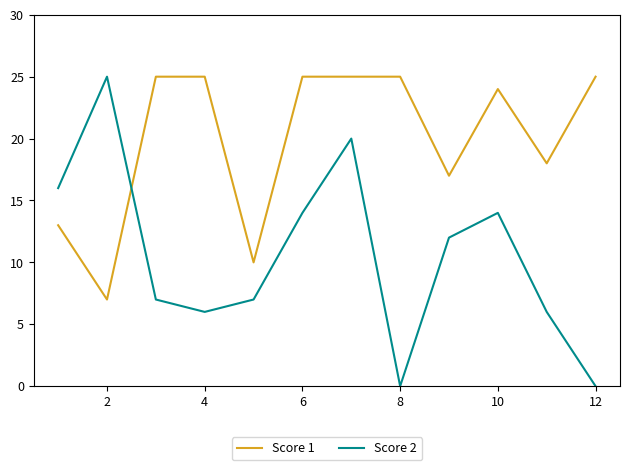

Which series has the largest total across all categories?

Score 1